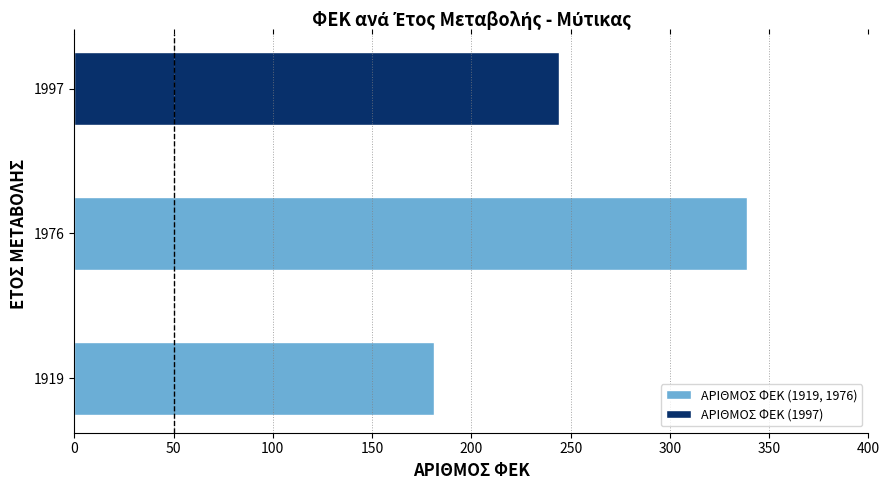

What is the difference between the maximum and minimum values?

158